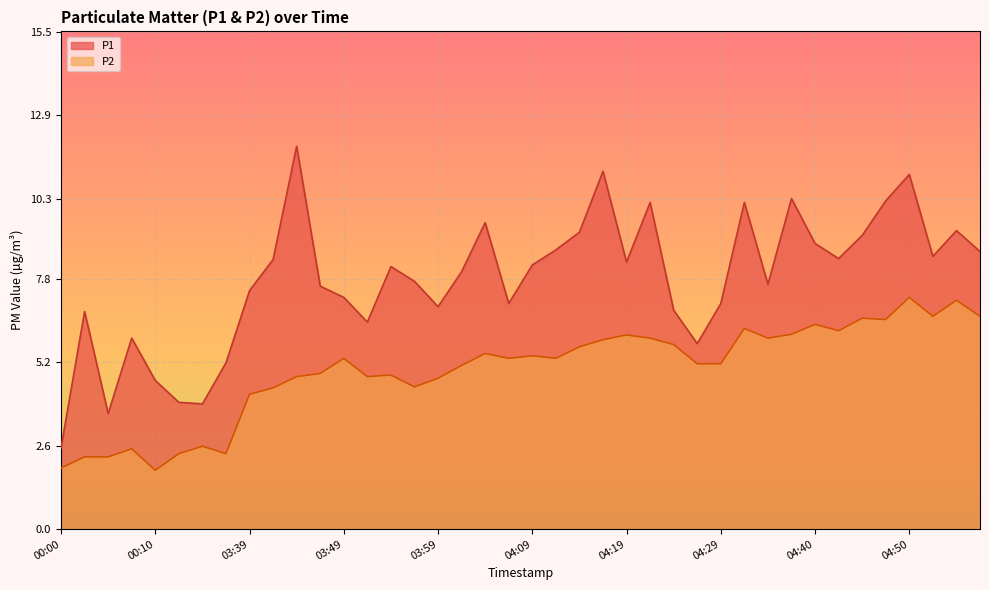

At which label is P2 closest to 4?

03:39